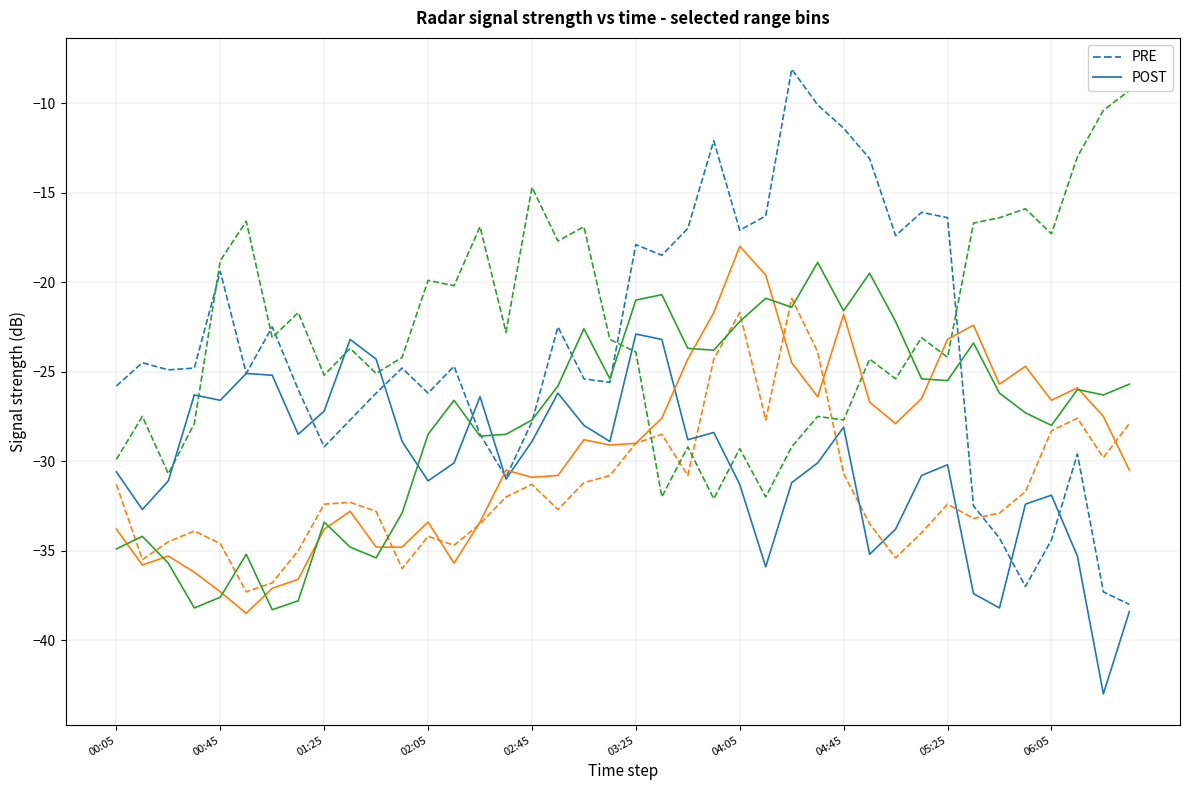

What position from the left is 26?

27